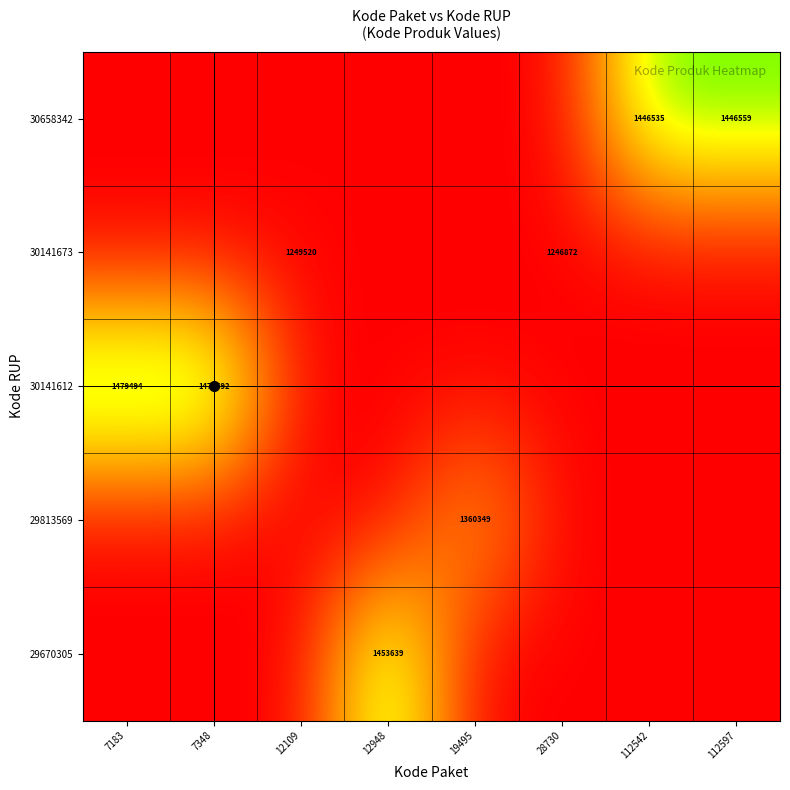

How many series are shown in this chart?

5